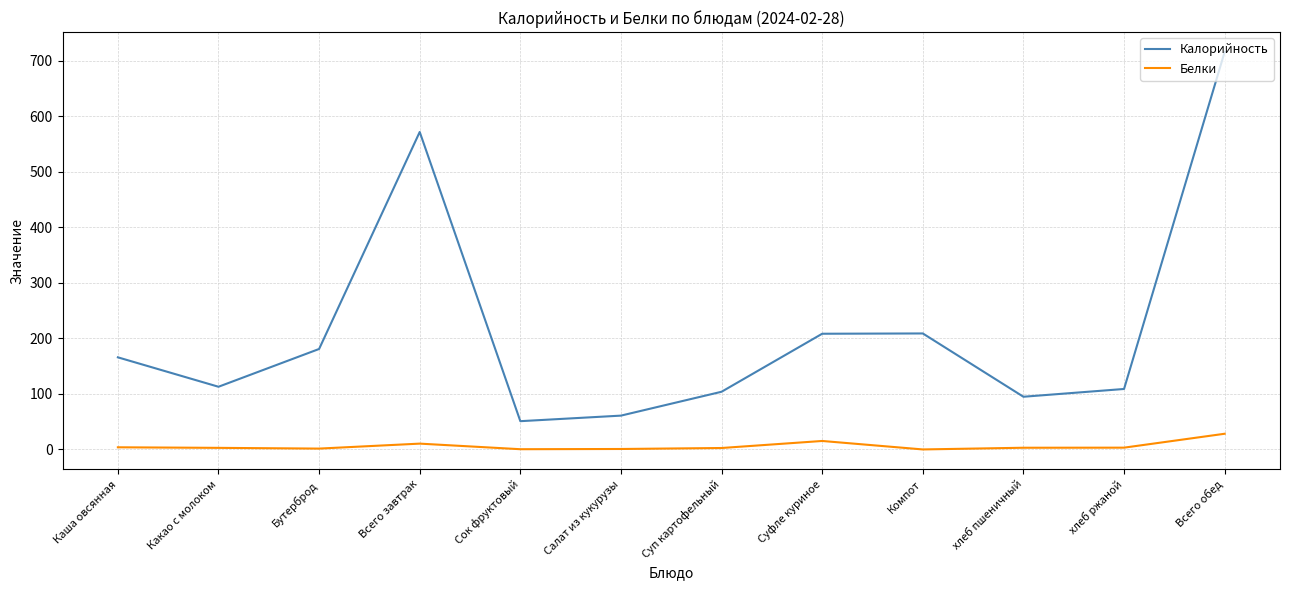

True or false: Калорийность has a value of 716.1 at Всего обед.

True